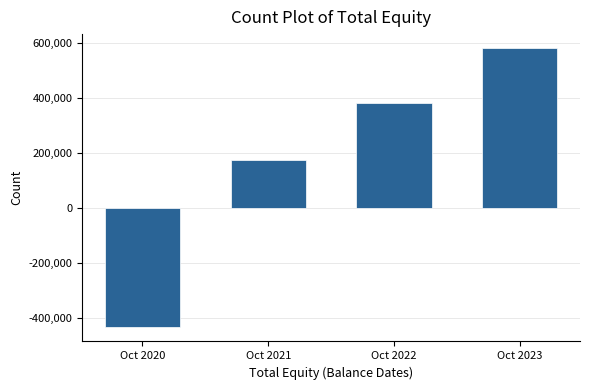

Reading left to right, what are all the values shown in this chart?

Oct 2020=-436094	Oct 2021=175384	Oct 2022=383051	Oct 2023=581789